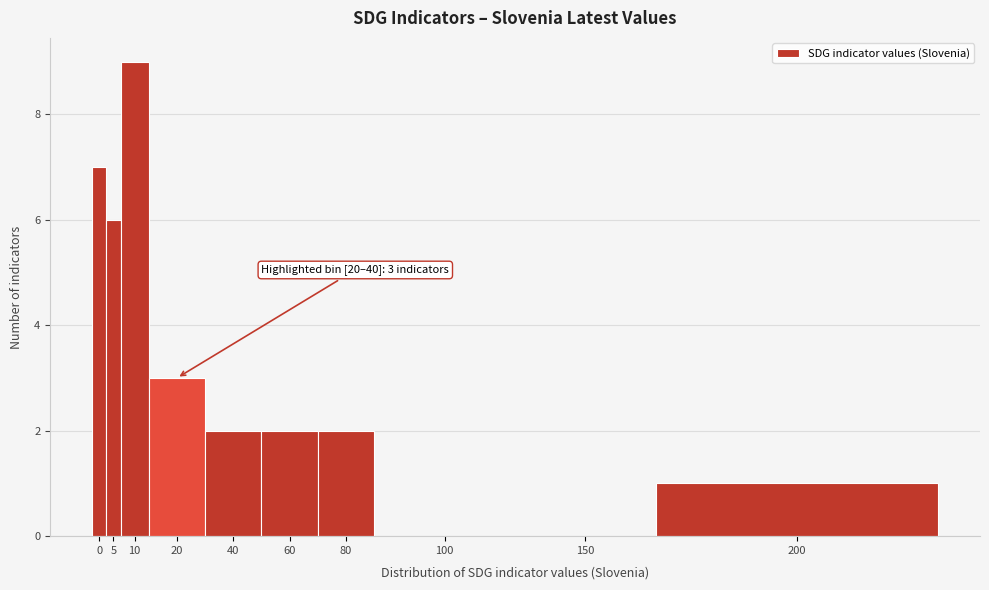

Reading left to right, transcribe all the data shown in this chart.

0=7	5=6	10=9	20=3	40=2	60=2	80=2	100=0	150=0	200=1